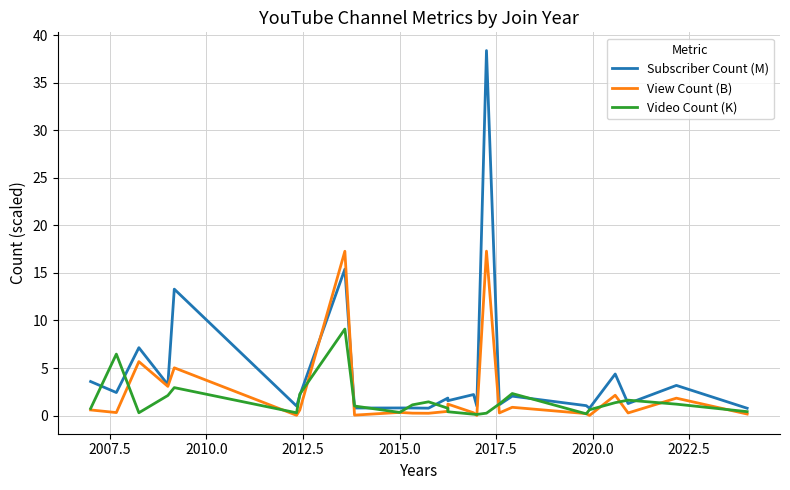

How many lines are shown in the chart?

3